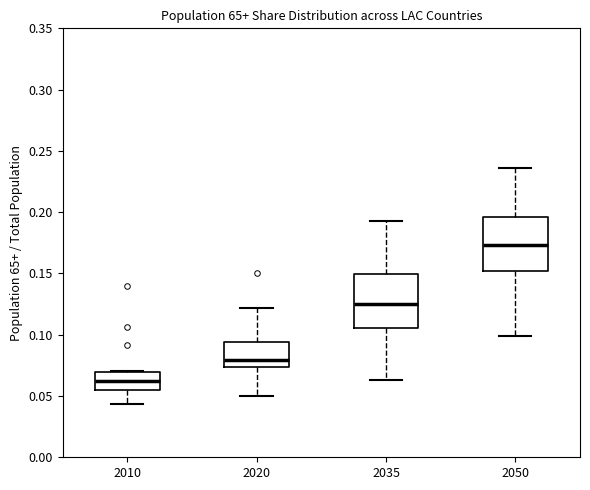

Reading left to right, transcribe this box plot: for each box, give where its median line is, the range the box spans, and where its two whiskers end, as read against the y-axis. The values are not printed on the chart, so give them approximately, as read against the axis.

2010: median 0.060, box 0.055 to 0.070, whiskers 0.045 to 0.070
2020: median 0.080, box 0.075 to 0.095, whiskers 0.050 to 0.120
2035: median 0.125, box 0.105 to 0.150, whiskers 0.065 to 0.195
2050: median 0.175, box 0.150 to 0.195, whiskers 0.100 to 0.235